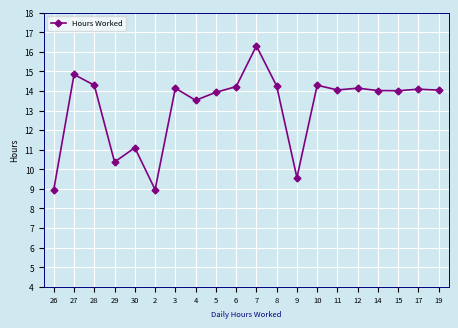

Where does the data first go above 14?

27